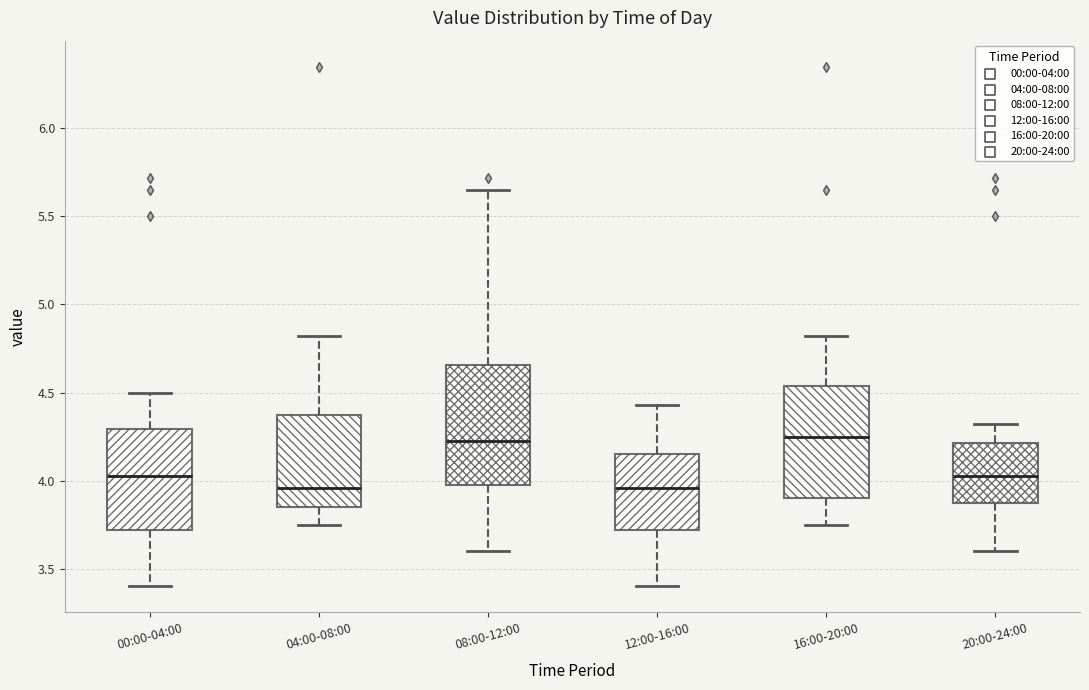

Reading left to right, transcribe this box plot: for each box, give where its median line is, the range the box spans, and where its two whiskers end, as read against the y-axis. The values are not printed on the chart, so give them approximately, as read against the axis.

00:00-04:00: median 4.05, box 3.70 to 4.30, whiskers 3.40 to 4.50
04:00-08:00: median 3.95, box 3.85 to 4.40, whiskers 3.75 to 4.80
08:00-12:00: median 4.25, box 4.00 to 4.65, whiskers 3.60 to 5.65
12:00-16:00: median 3.95, box 3.70 to 4.15, whiskers 3.40 to 4.45
16:00-20:00: median 4.25, box 3.90 to 4.55, whiskers 3.75 to 4.80
20:00-24:00: median 4.05, box 3.90 to 4.20, whiskers 3.60 to 4.30